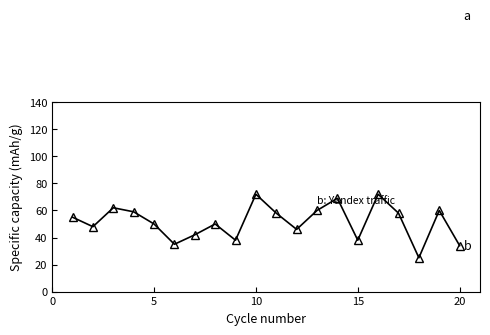

How many categories are shown in the chart?

20